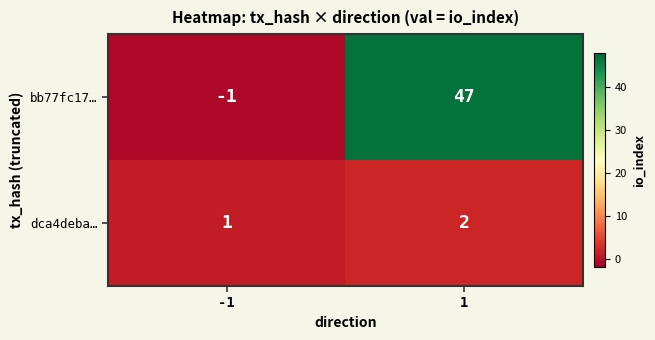

Which series has the largest total across all categories?

bb77fc17…